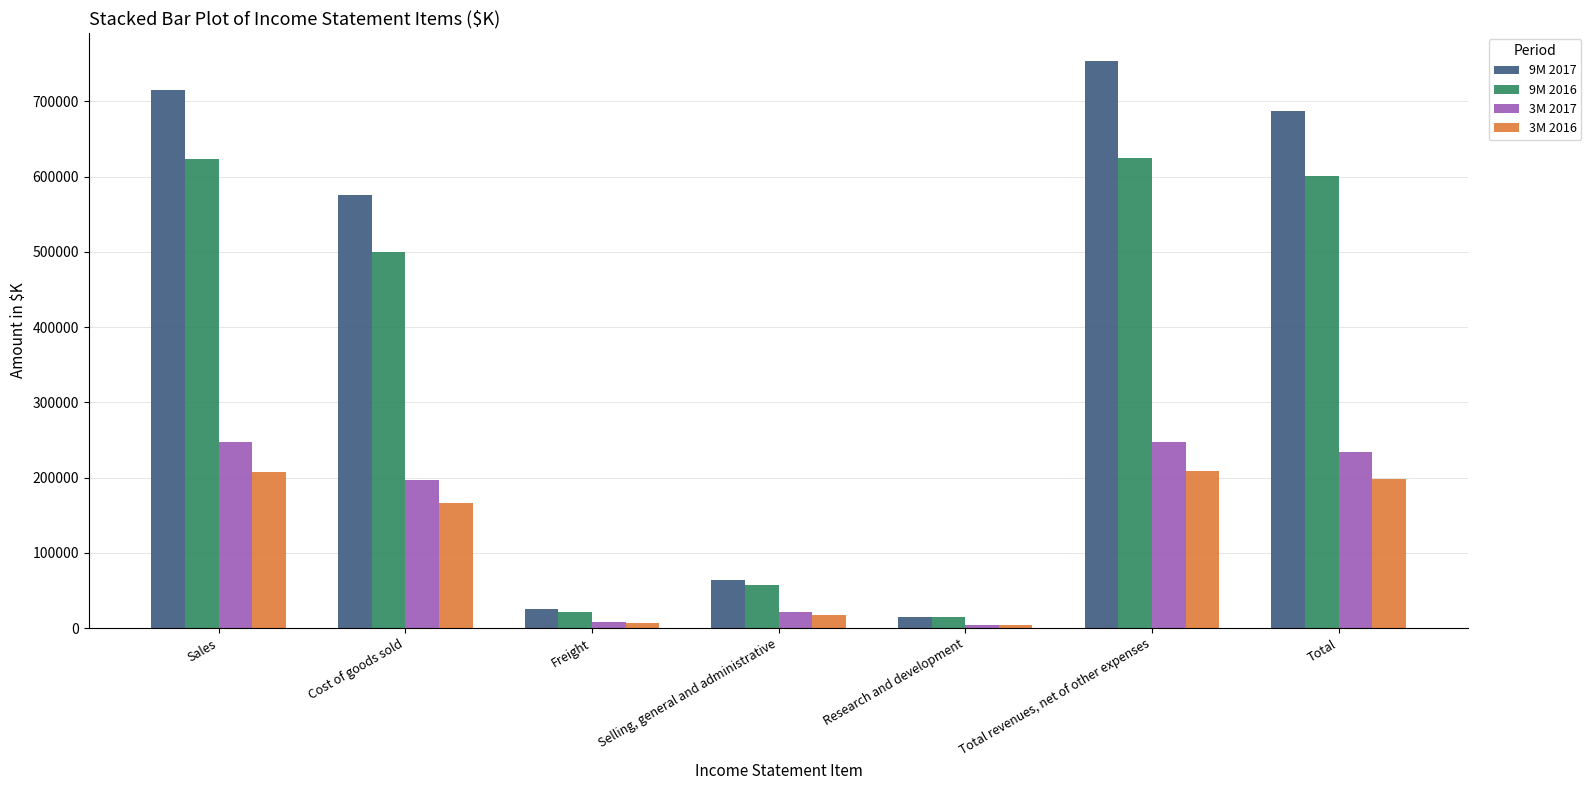

What is the difference between the 9M 2016 values at Research and development and Selling, general and administrative?

42569